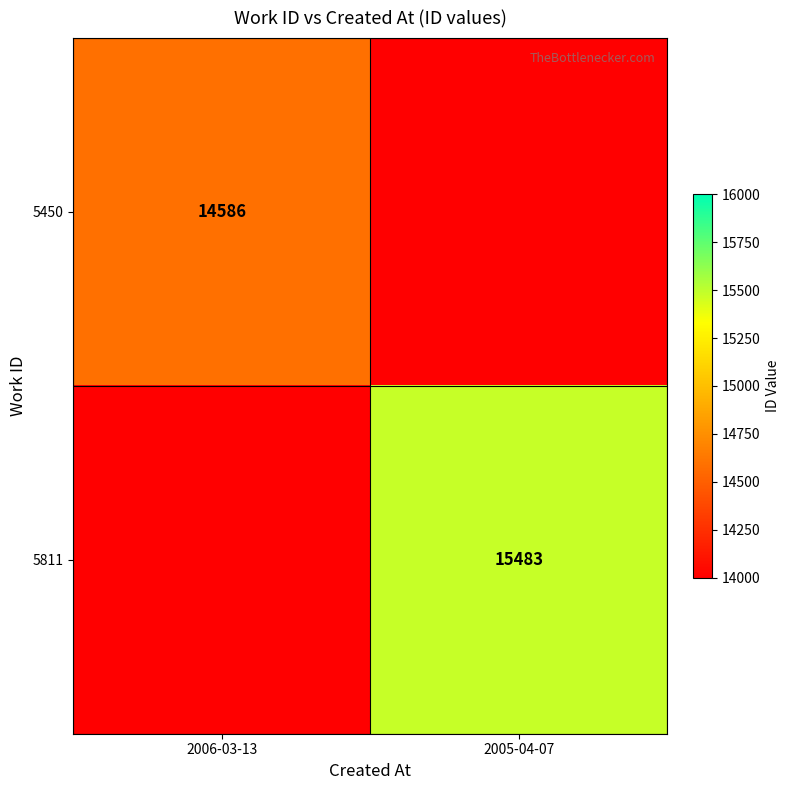

Is the value of 5811 at 2005-04-07 greater than the value of 5450 at 2006-03-13?

Yes